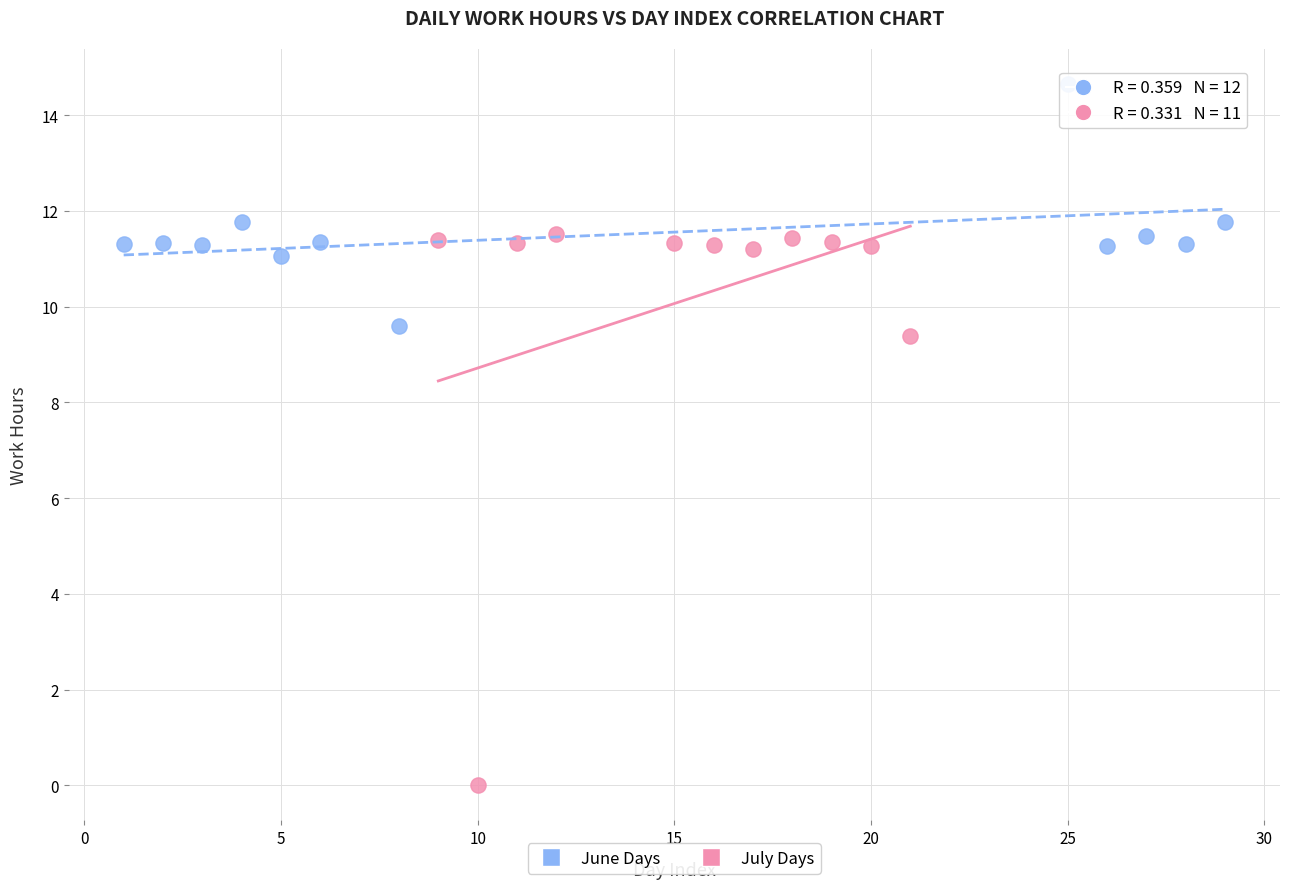

Which series has the widest spread of Y values?

July Days